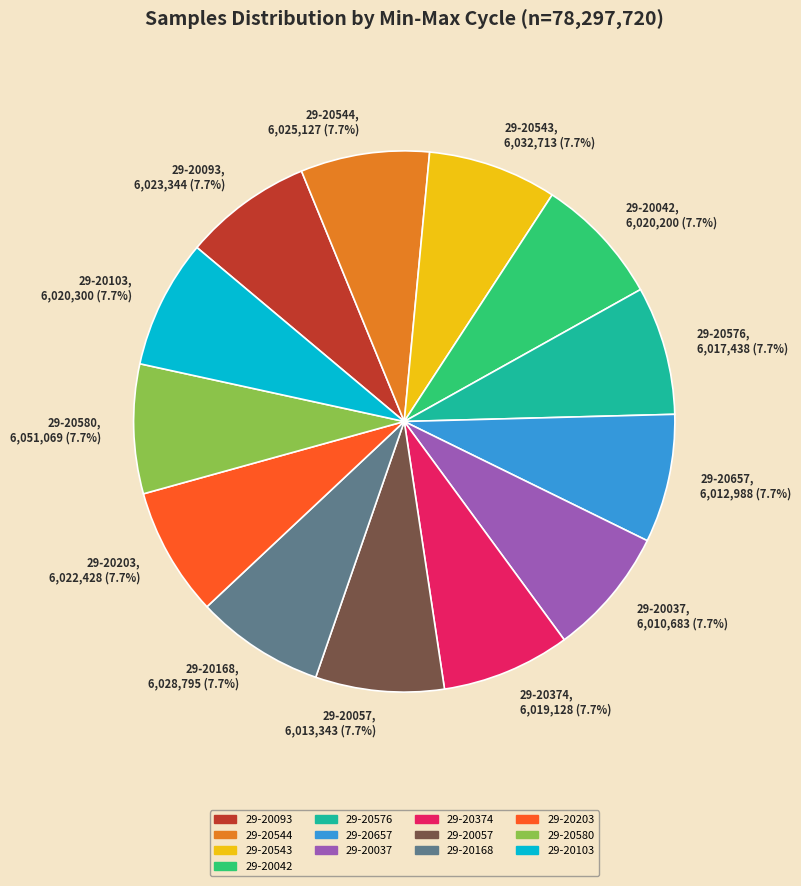

Does any single category account for the majority?

No